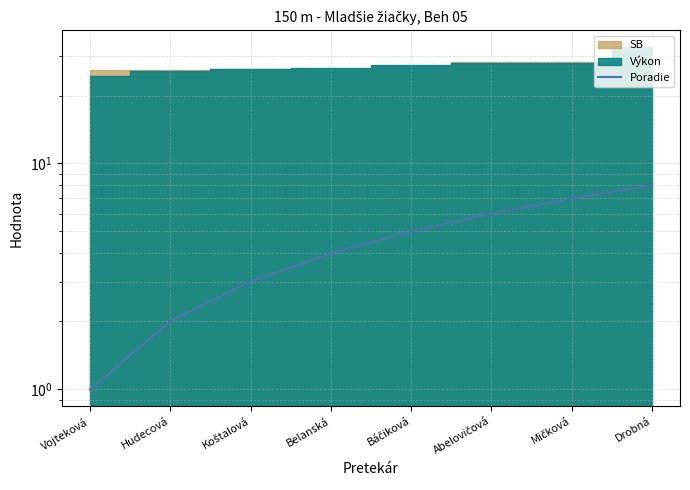

Between Koštalová and Belanská, which is larger?

Belanská